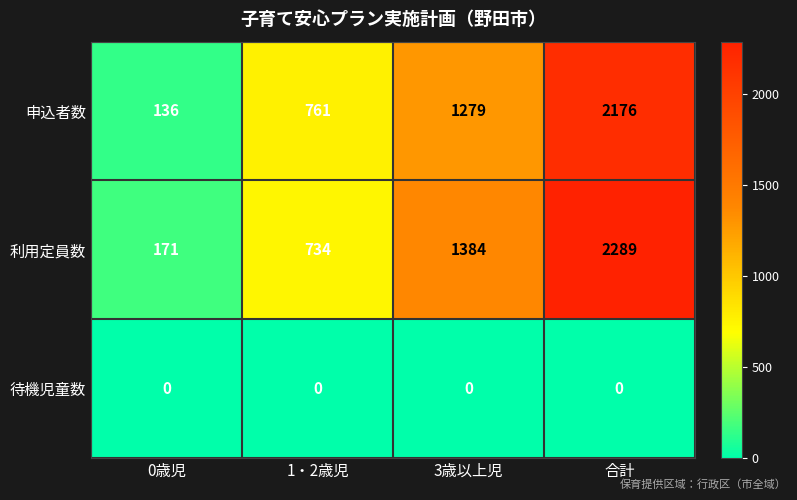

What is the difference between the 利用定員数 values at 1・2歳児 and 0歳児?

563